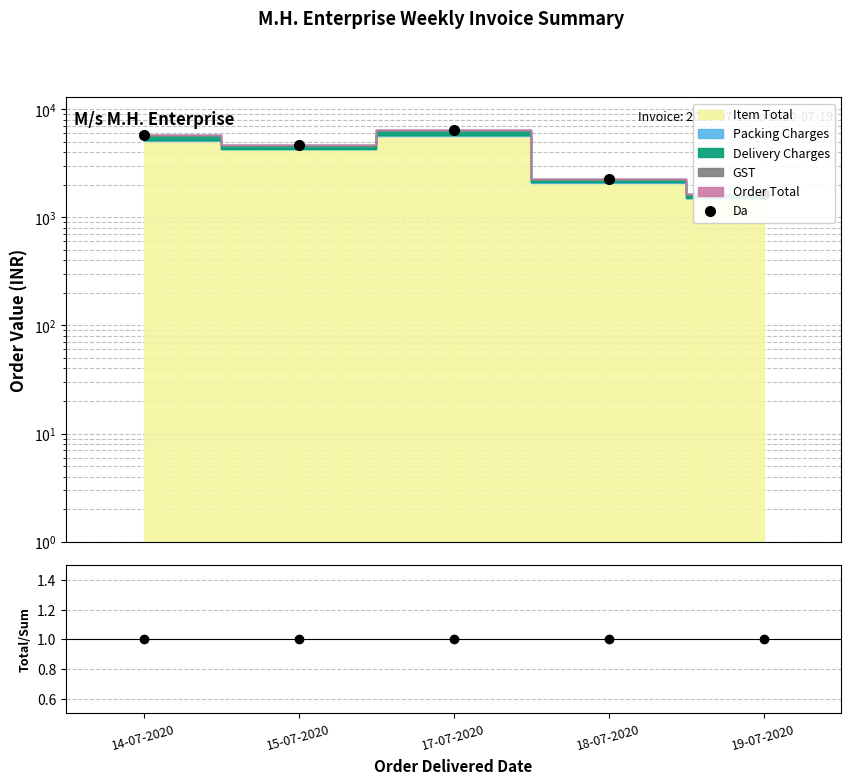

Reading right to left, extract all data points from this chart.

Da: 19-07-2020=1636.0	18-07-2020=2256.0	17-07-2020=6430.0	15-07-2020=4690.0	14-07-2020=5772.0
Order Total / Components: 19-07-2020=1.0	18-07-2020=1.0	17-07-2020=1.0	15-07-2020=1.0	14-07-2020=1.0